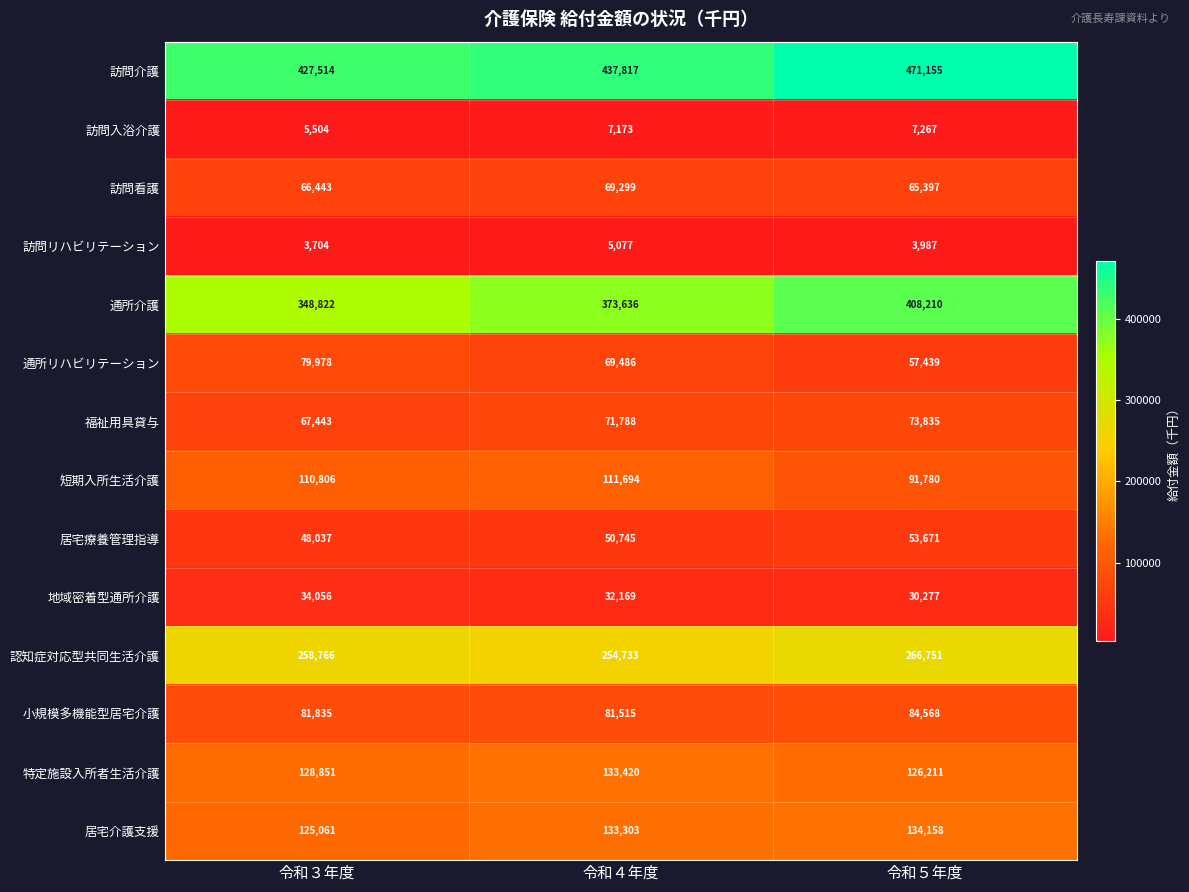

At which category is the sum across all series the highest?

令和５年度